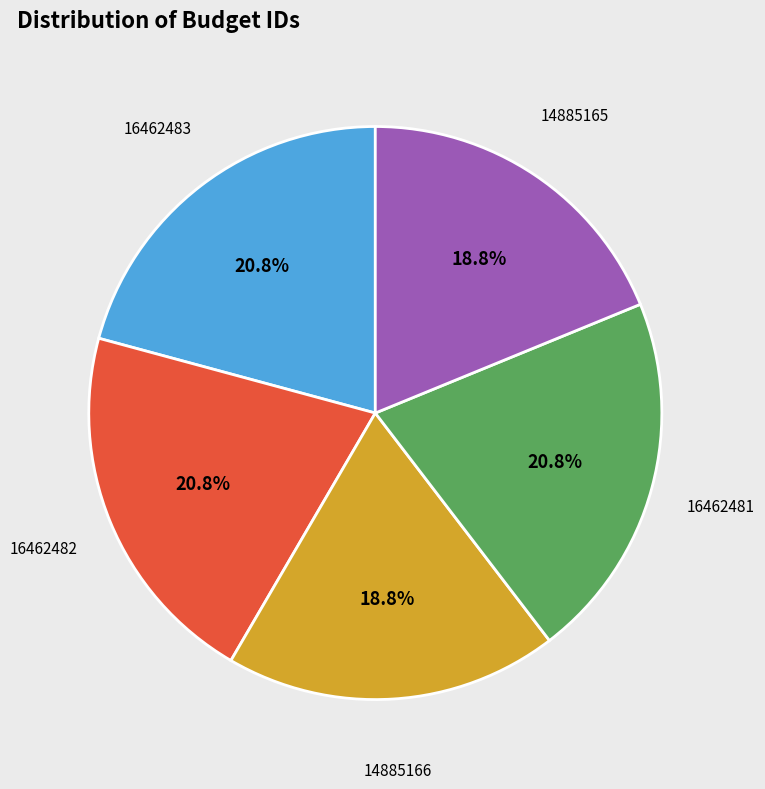

Approximately how many times larger is the value at 16462482 compared to 14885165?

1.1